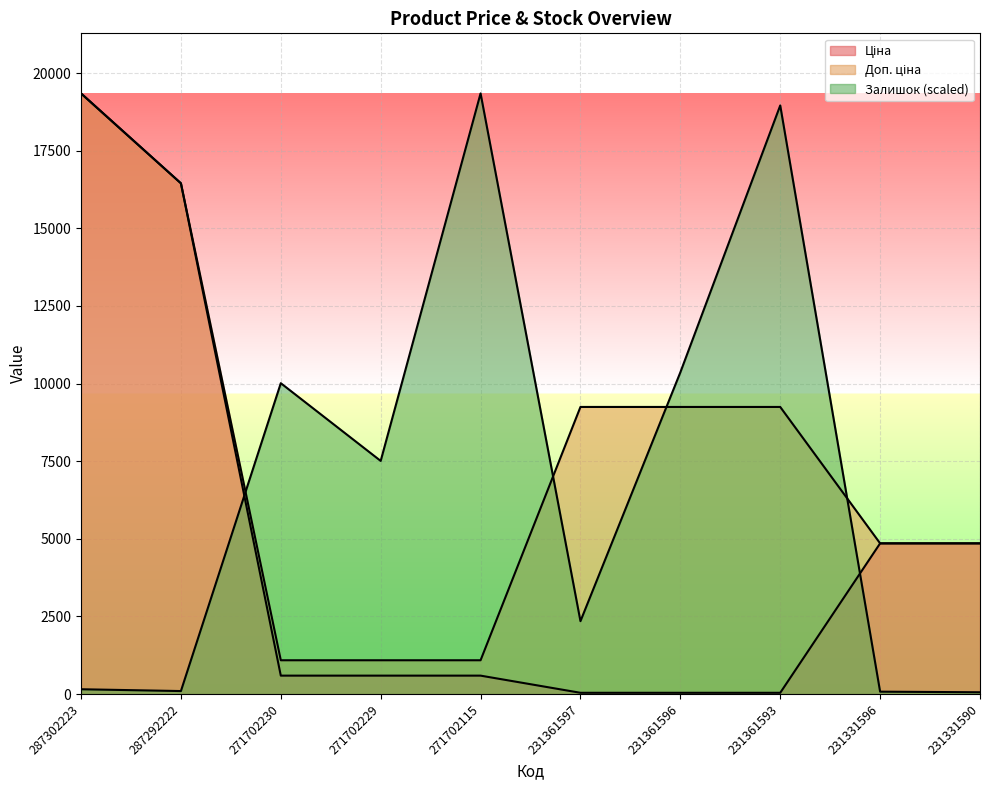

Reading left to right, list all the values displayed in this chart.

Ціна: 287302223=19343.1	287292222=16448.2	271702230=593.8	271702229=593.8	271702115=593.8	231361597=41.1	231361596=41.1	231361593=41.1	231331596=4853.3	231331590=4853.3
Доп. ціна: 287302223=19343.1	287292222=16448.2	271702230=1088.8	271702229=1088.8	271702115=1088.8	231361597=9246.0	231361596=9246.0	231361593=9246.0	231331596=4853.0	231331590=4853.0
Залишок: 287302223=155.2	287292222=97.0	271702230=10011.1	271702229=7508.3	271702115=19343.1	231361597=2347.6	231361596=10360.3	231361593=18955.0	231331596=77.6	231331590=58.2